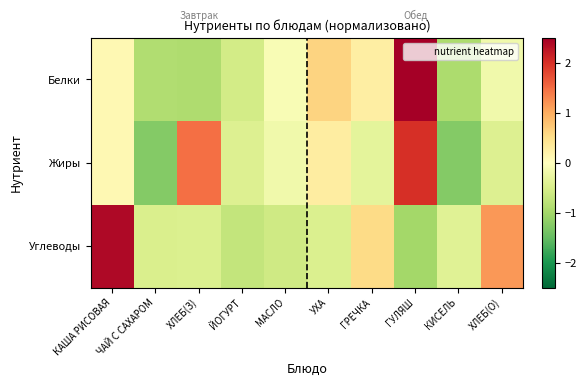

List the series in order of their peak value, highest first.

Белки, Углеводы, Жиры